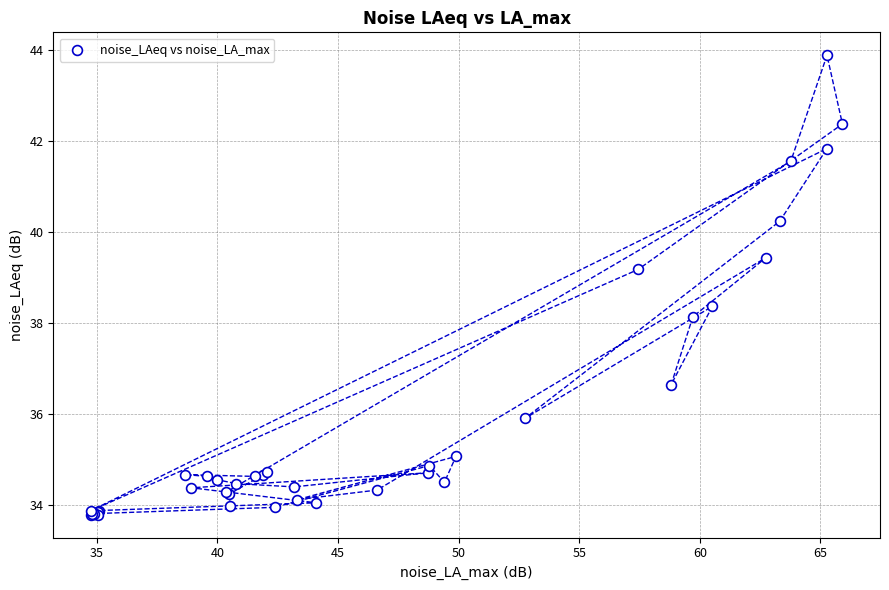

What Y value in the scatter plot is closest to 38?

38.1